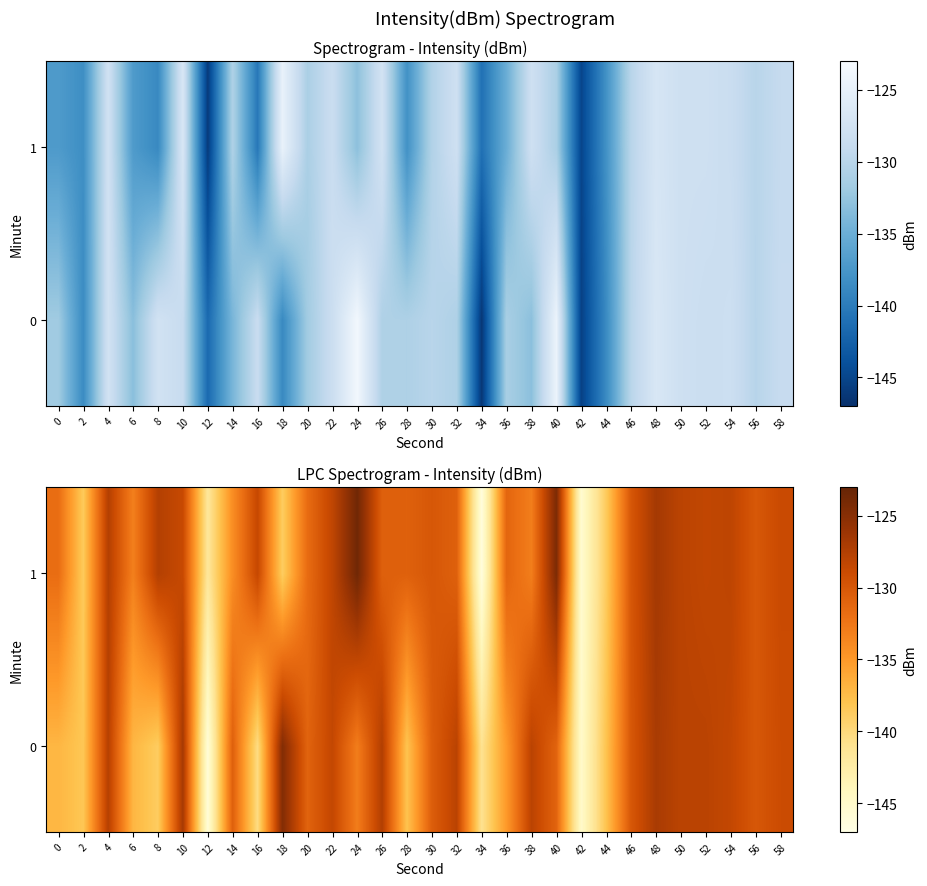

Count the number of data series in this chart.

2